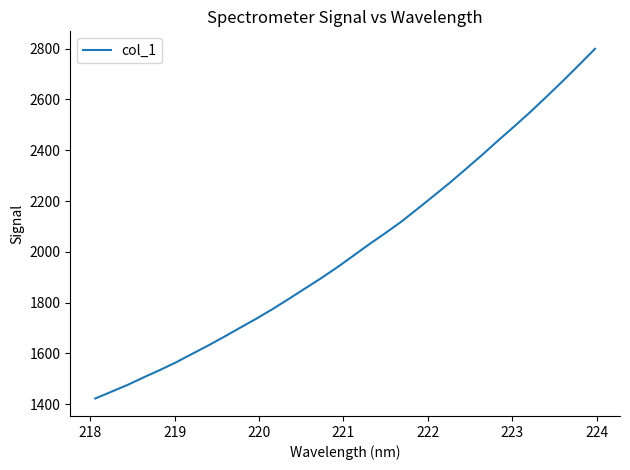

Does the chart have visible grid lines?

No